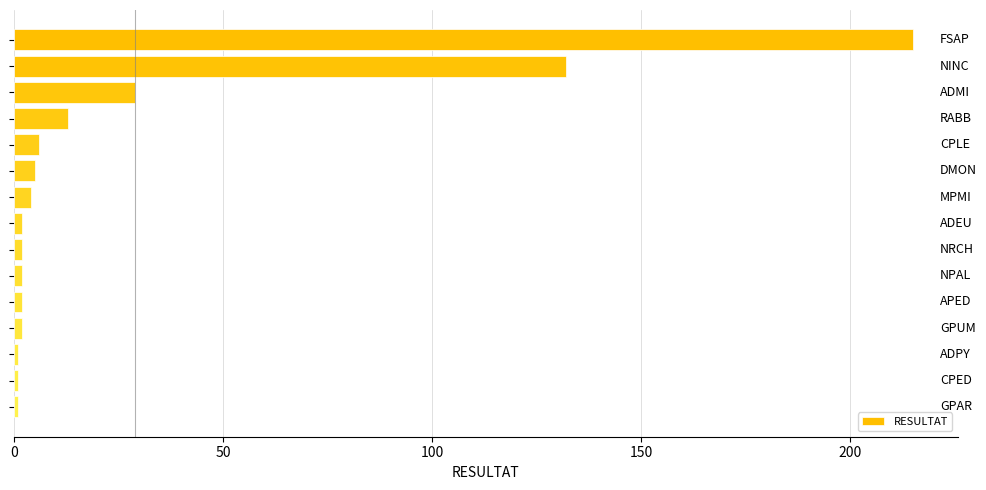

Reading bottom to top, list all the values displayed in this chart.

1	1	1	2	2	2	2	2	4	5	6	13	29	132	215